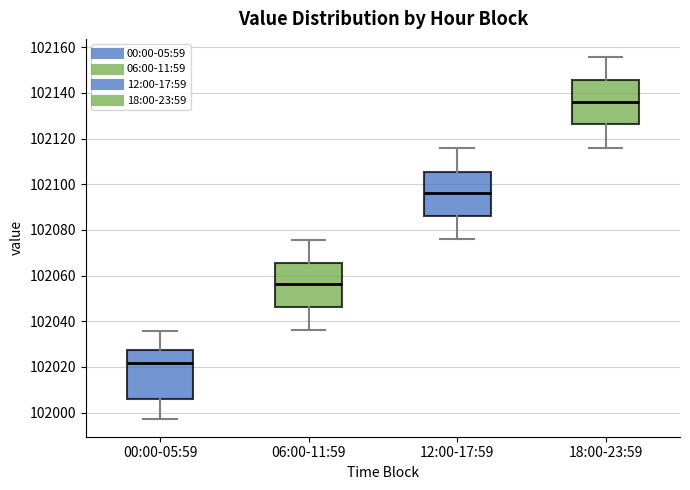

Comparing the boxes themselves (not the whiskers), which one is the tallest?

00:00-05:59